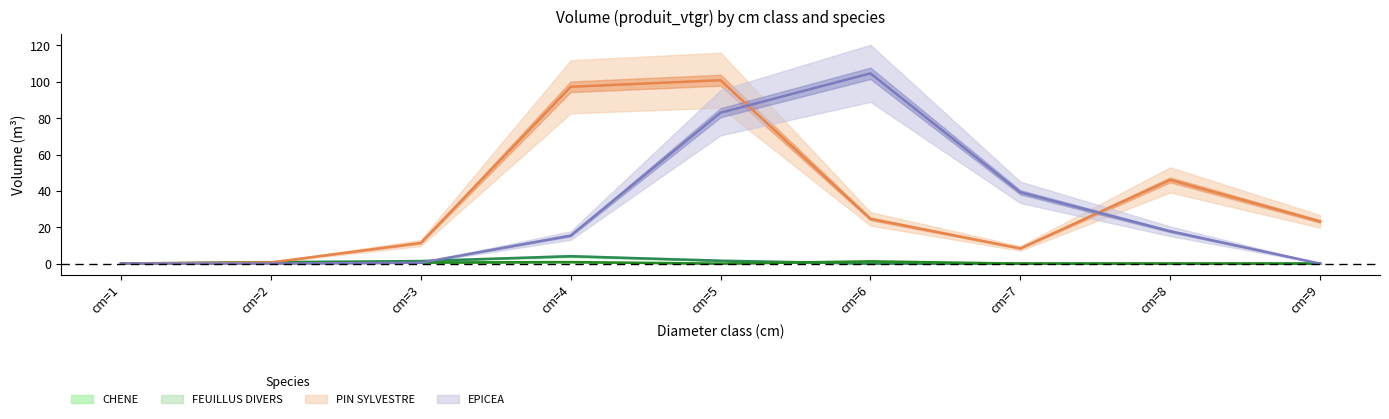

Which series has the largest total across all categories?

PIN SYLVESTRE